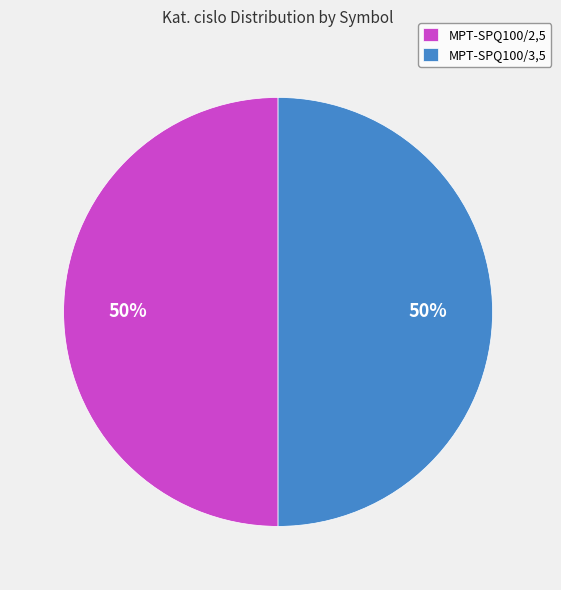

How many segments does this pie chart have?

2